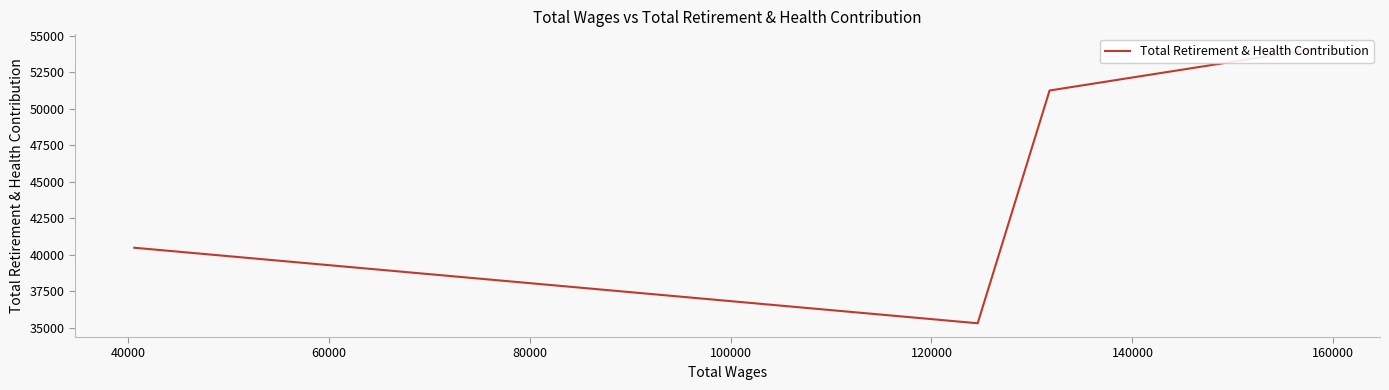

How many values are between 40481 and 54186?

3